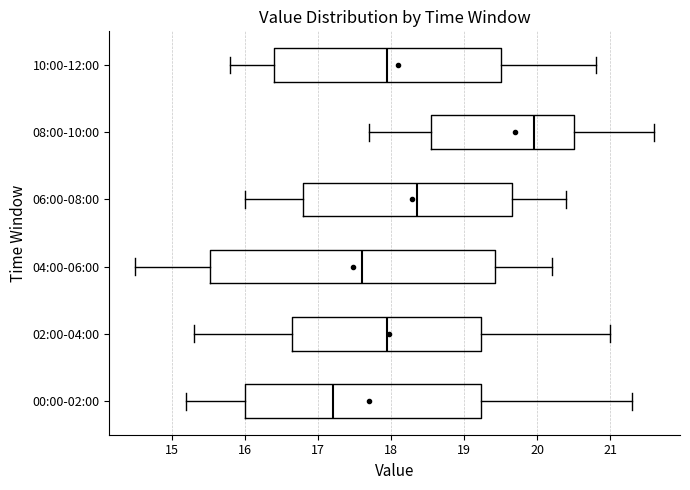

Where does the median line of the box for 06:00-08:00 sit on the x-axis? The values are not printed on the chart, so give them approximately, as read against the axis.

18.4